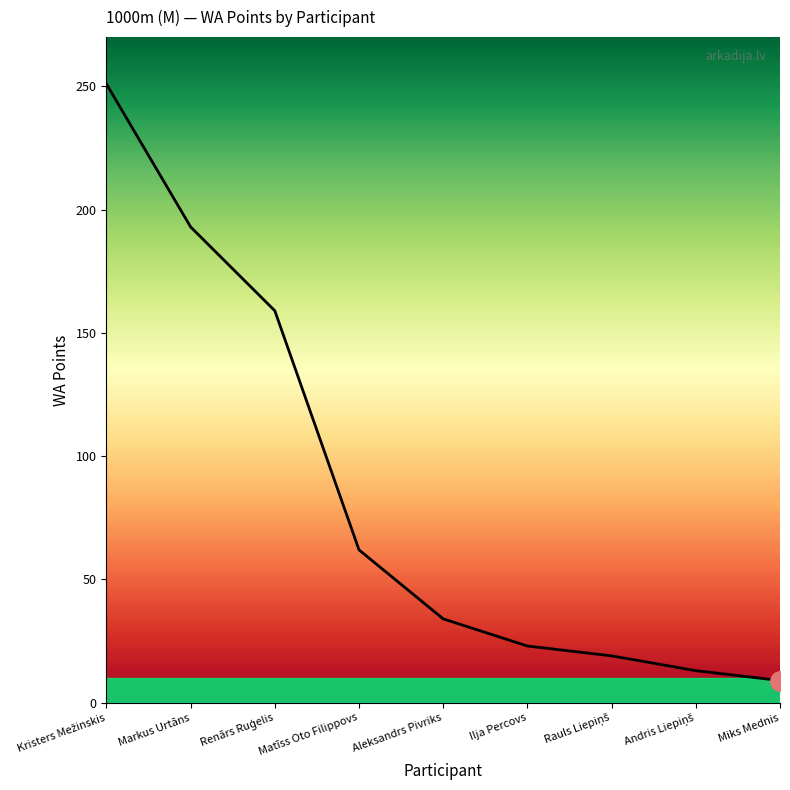

Does the chart display data point markers on the line(s)?

No